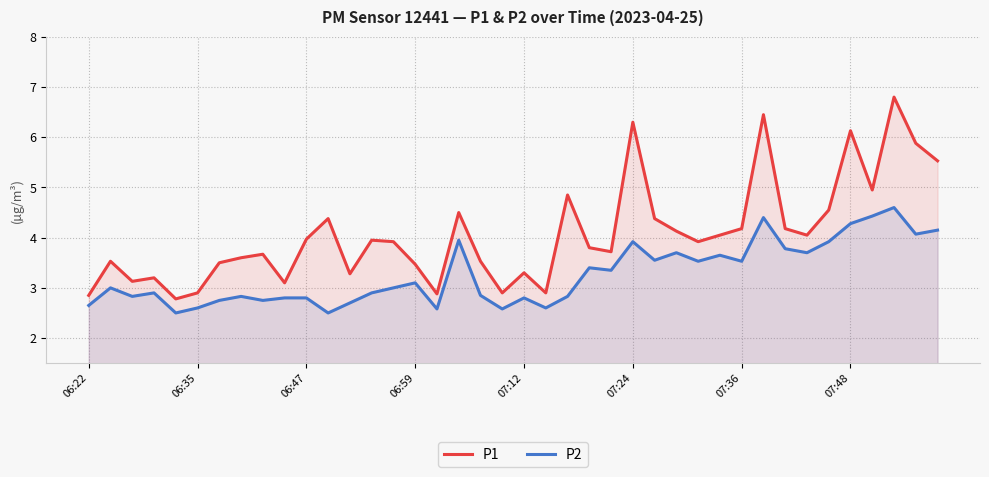

What is the difference between the P2 values at 24 and 16?

0.8